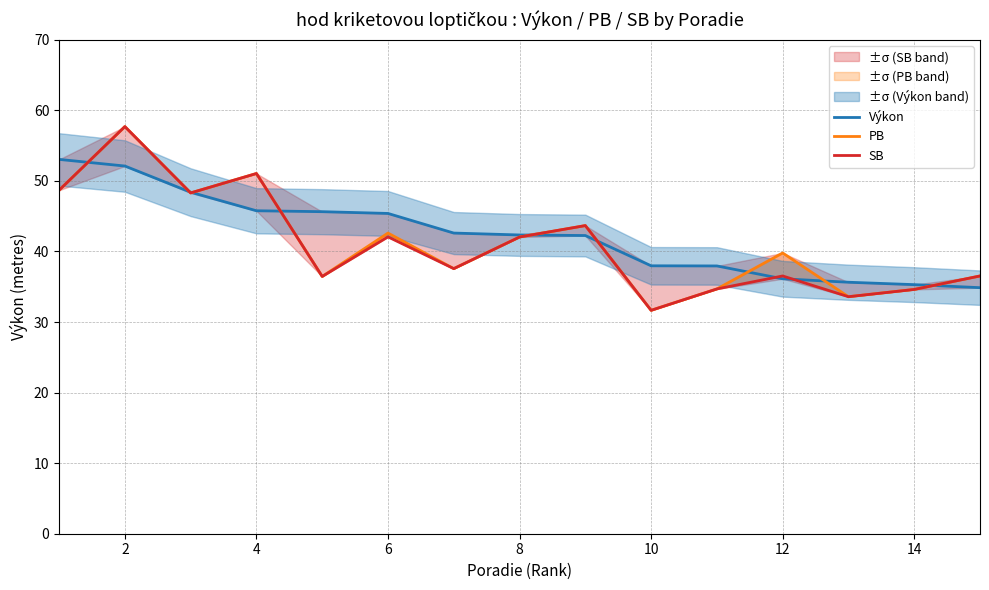

True or false: PB and Výkon intersect in this chart.

True